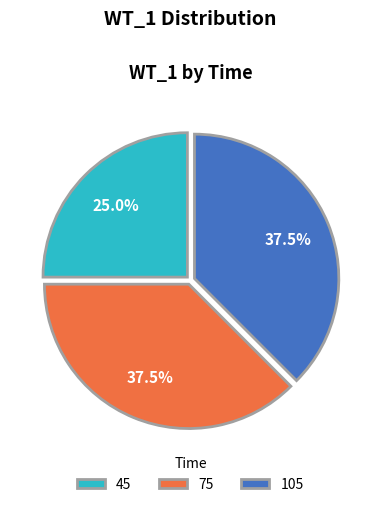

Does any single category account for the majority?

No